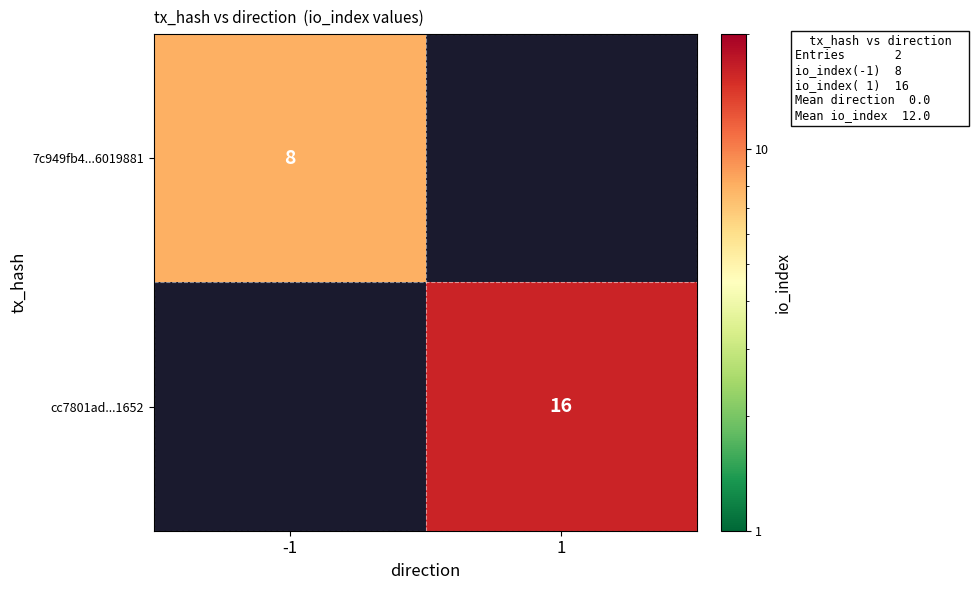

The value of 7c949fb4...6019881 at -1 is 12.3. True or false?

False